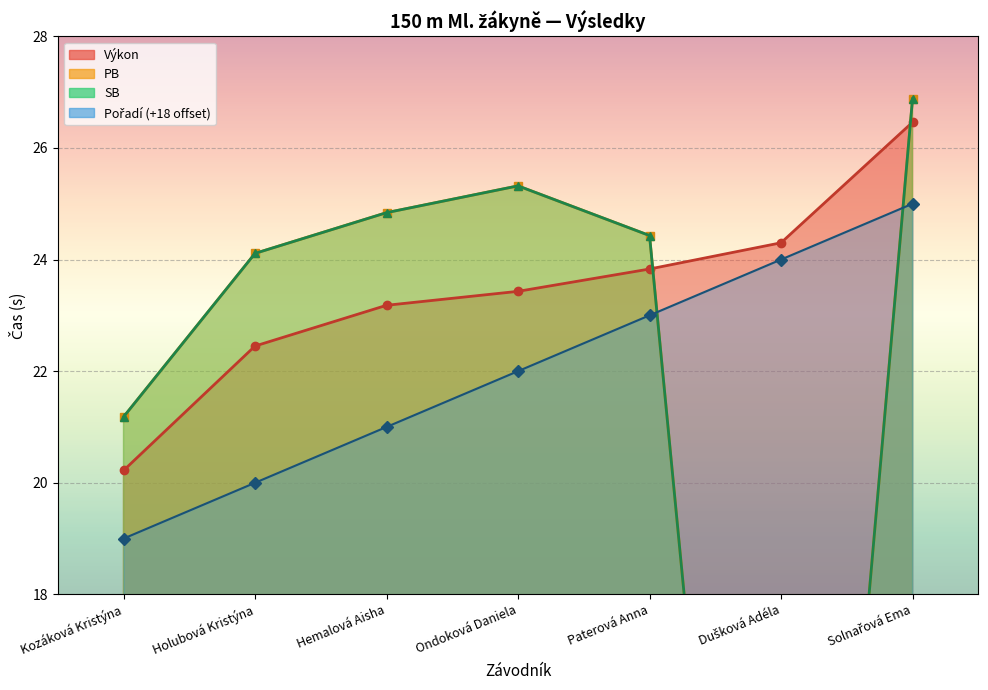

At which label is Pořadí closest to 22?

Ondoková Daniela